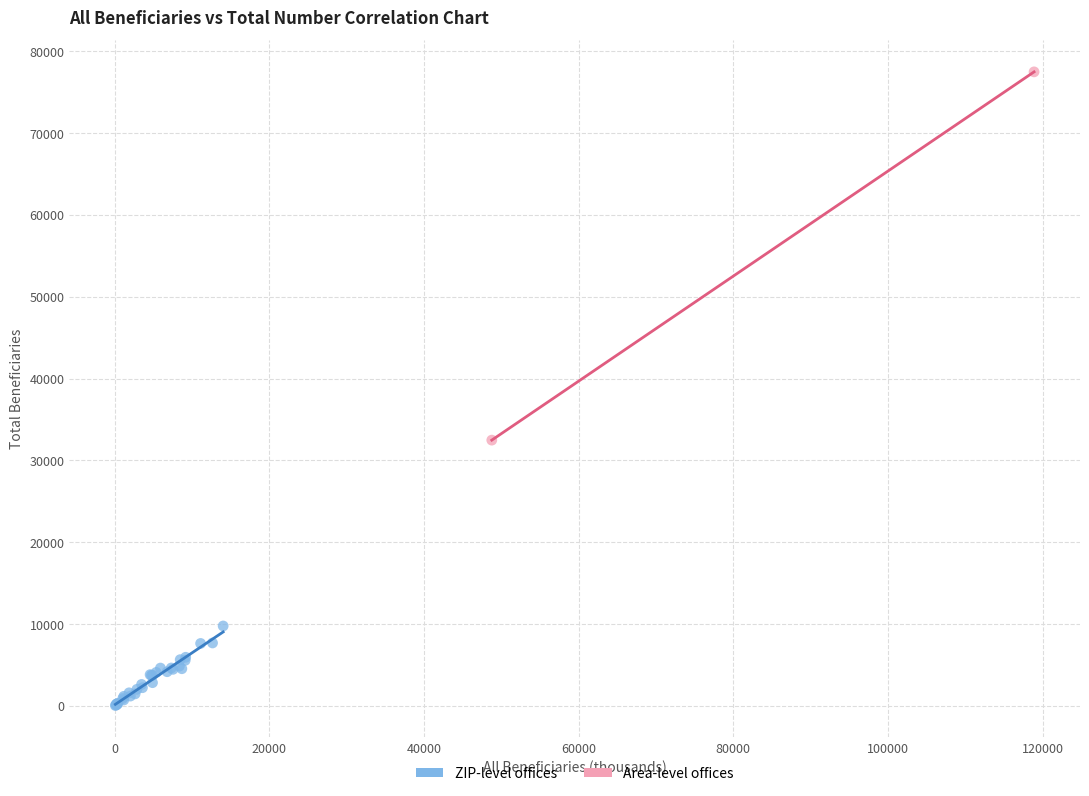

What are all the series names shown in the legend?

ZIP-level offices, Area-level offices